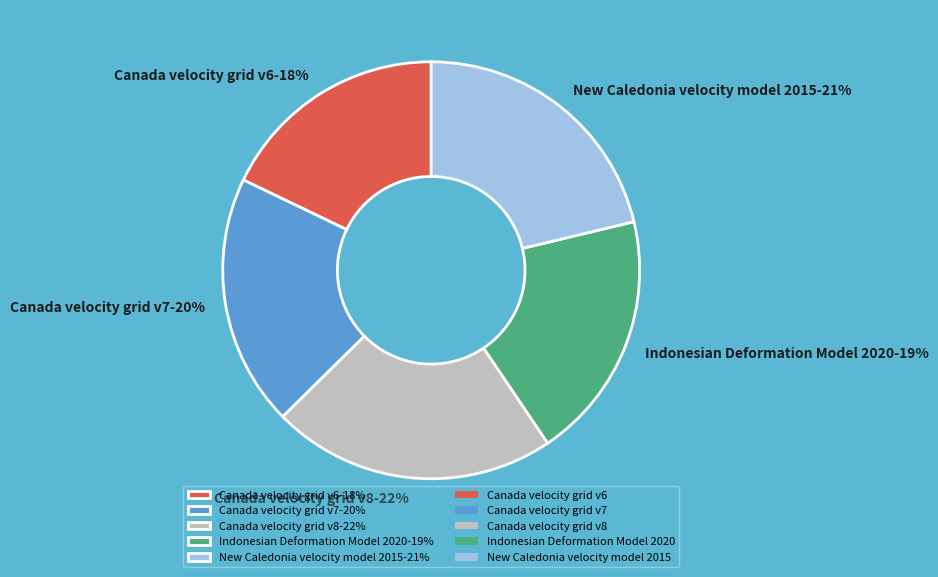

Which slice is the smallest?

Canada velocity grid v6